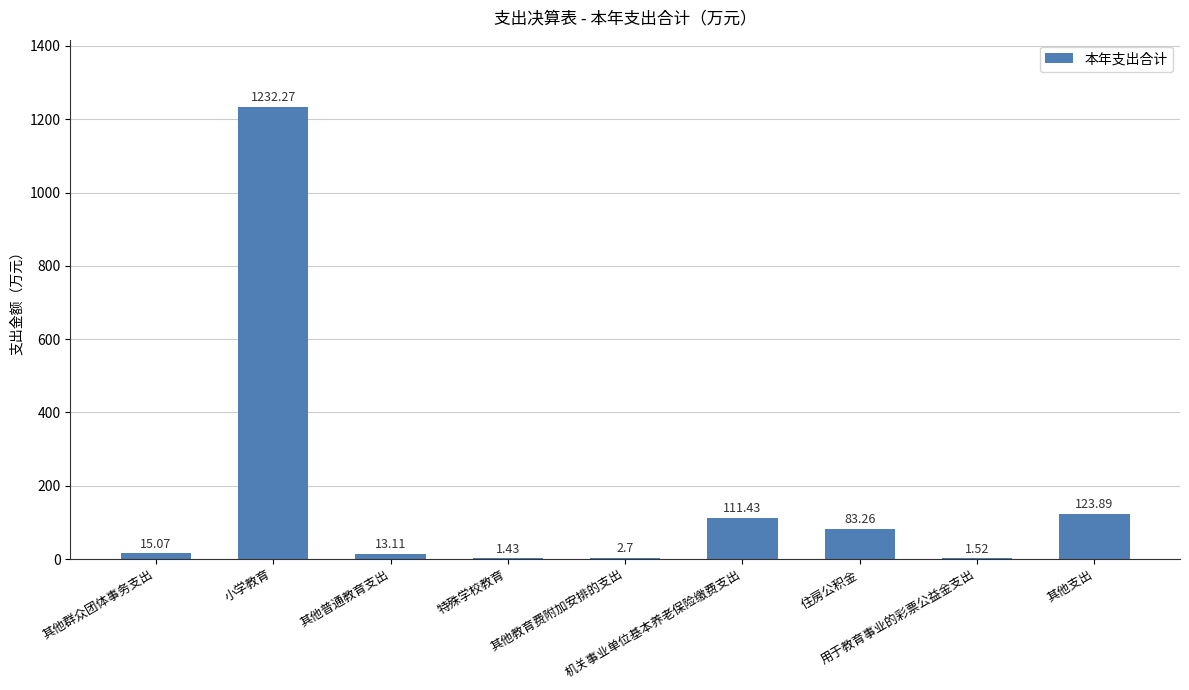

What is the sum of all values?

1584.7